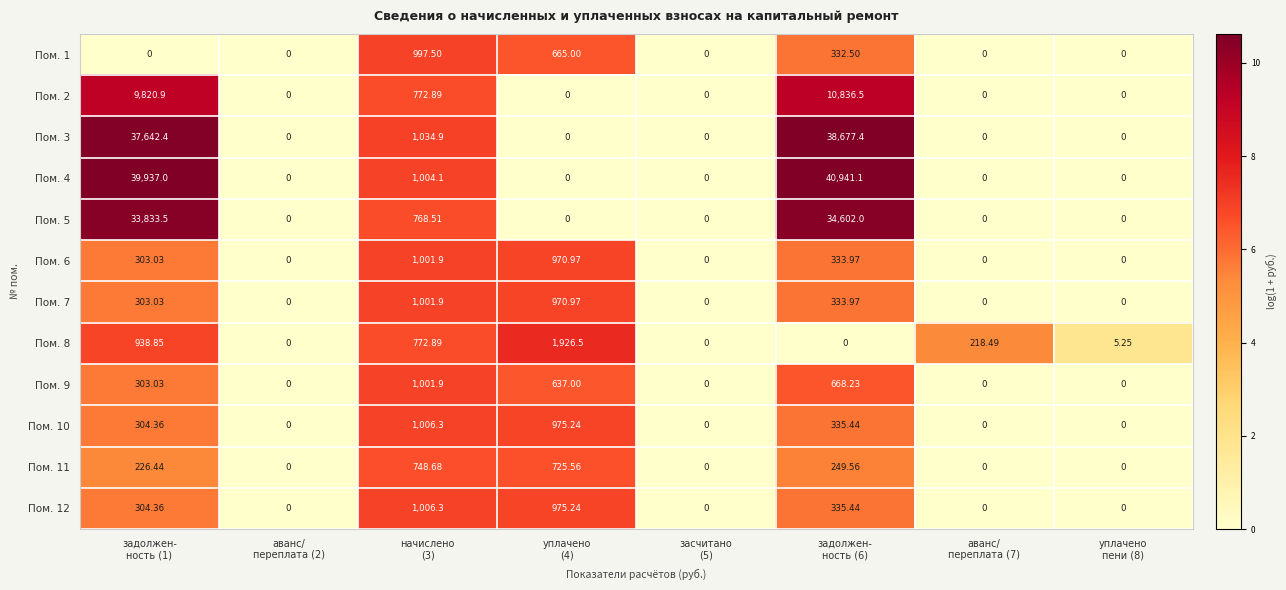

How many series are shown in this chart?

12